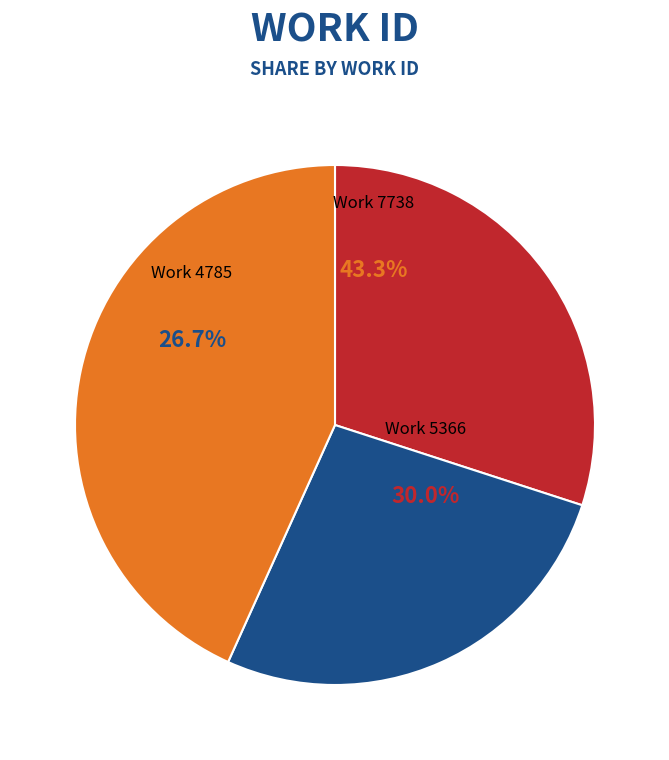

Which category has the biggest portion of the pie?

Work 7738